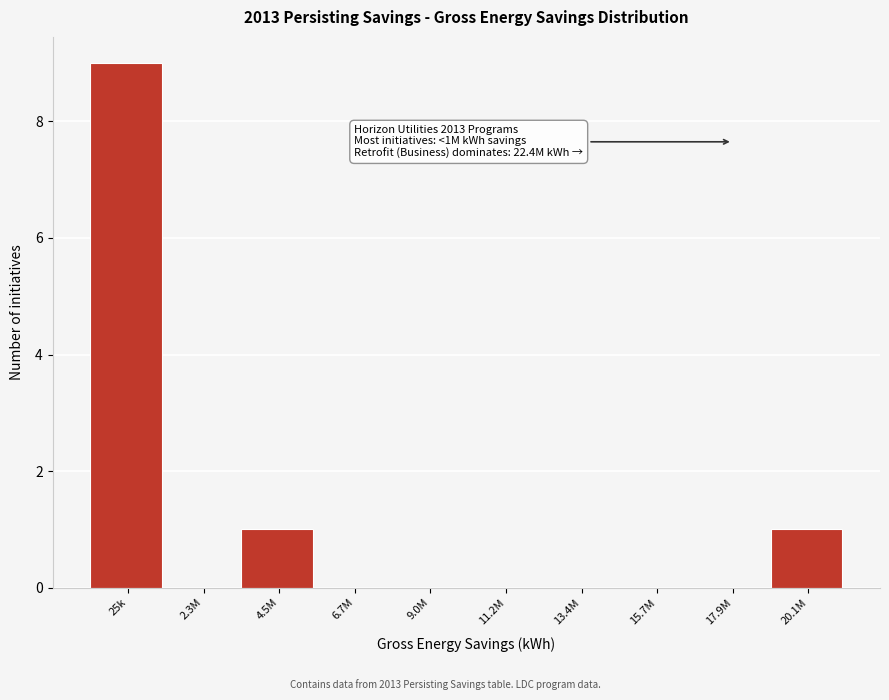

Reading left to right, transcribe all the data shown in this chart.

25k=9	2.3M=0	4.5M=1	6.7M=0	9.0M=0	11.2M=0	13.4M=0	15.7M=0	17.9M=0	20.1M=1